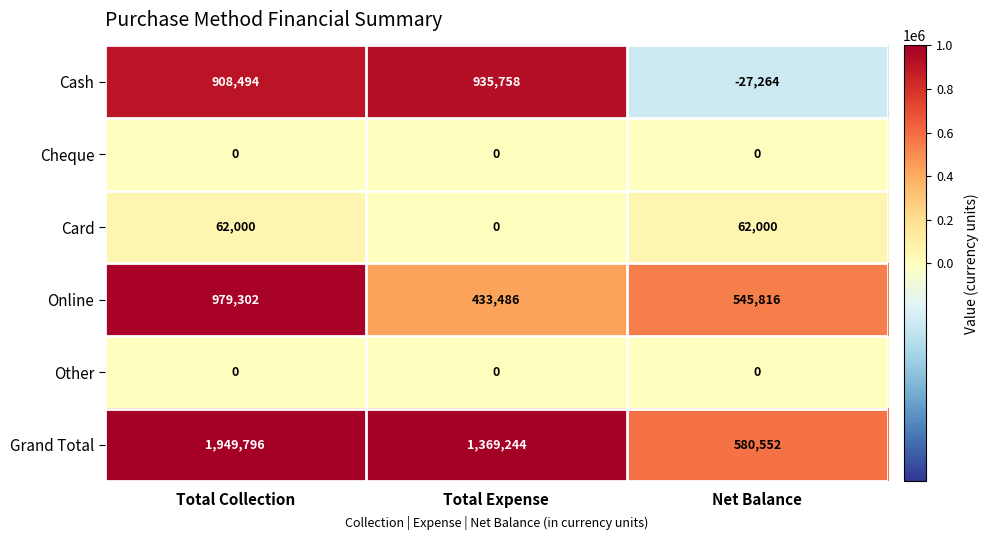

What is the approximate value of Cash at Total Collection, to the nearest 10?

908490